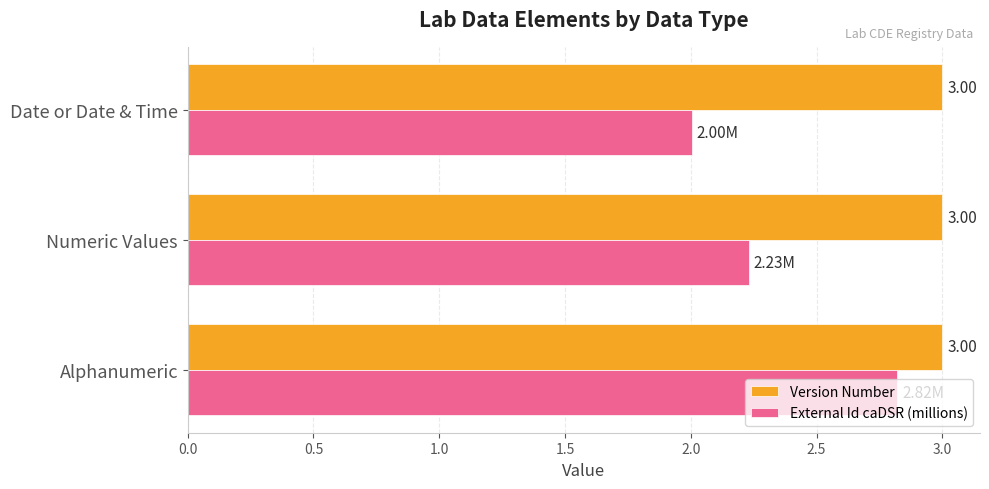

Which series has the widest spread of values?

External Id caDSR (millions)